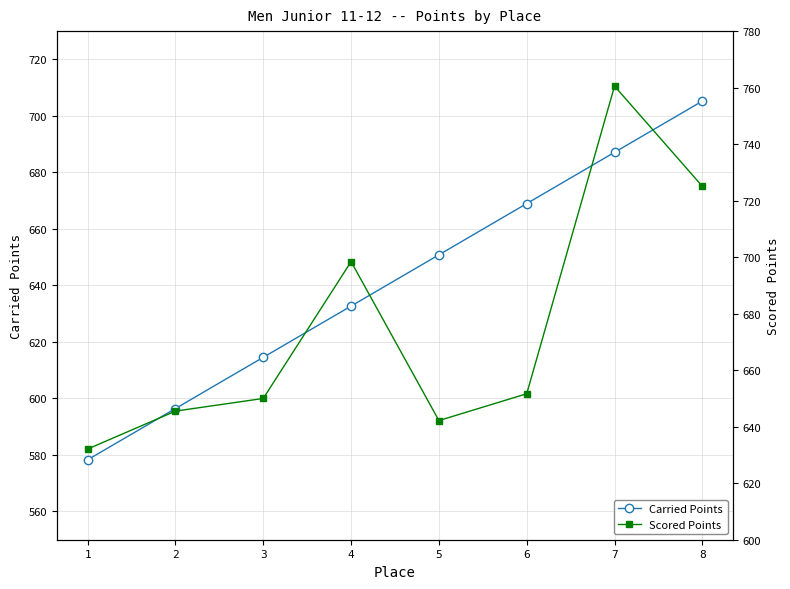

Reading left to right, list all the values displayed in this chart.

Carried Points: 578.3	596.4	614.6	632.7	650.8	669.0	687.1	705.2
Scored Points: 632.1	645.5	650.0	698.4	642.2	651.7	760.5	725.1